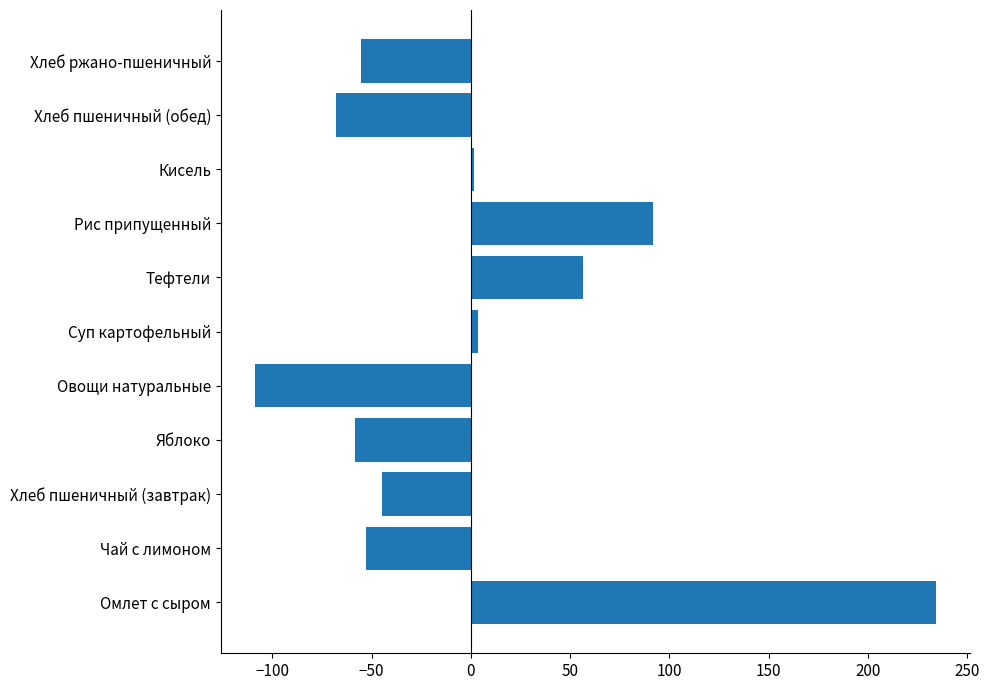

What is the difference between the maximum and second lowest values?

302.0